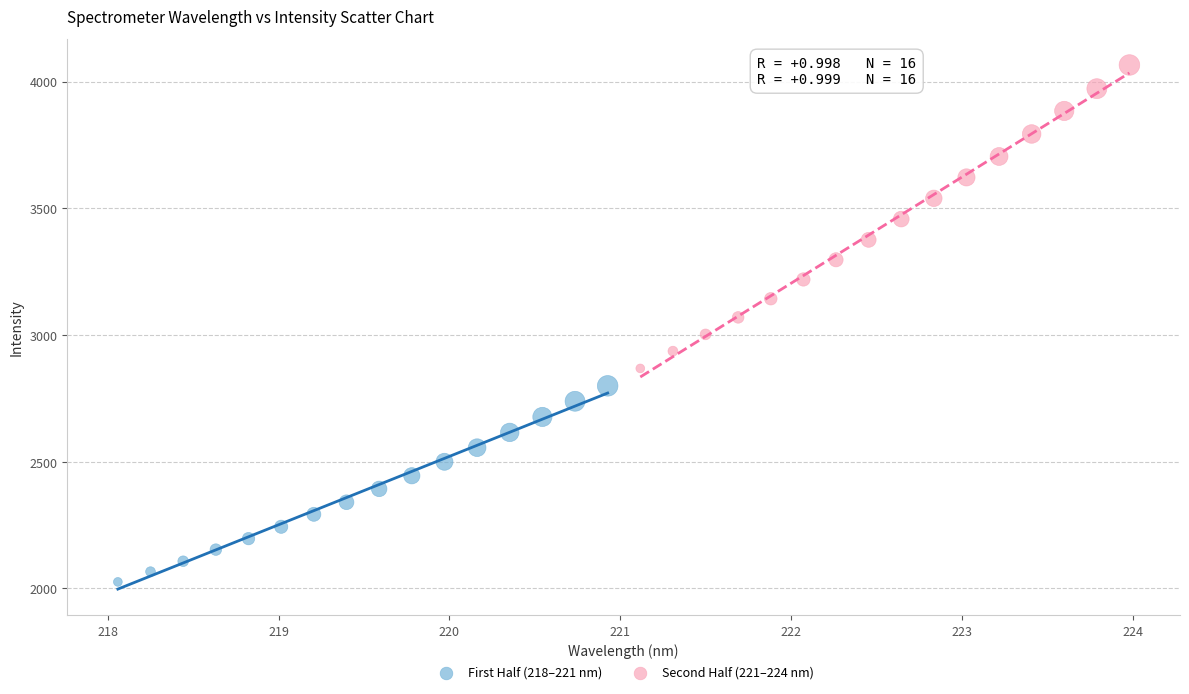

Which series contains the lowest Y value?

First Half (218–221 nm)